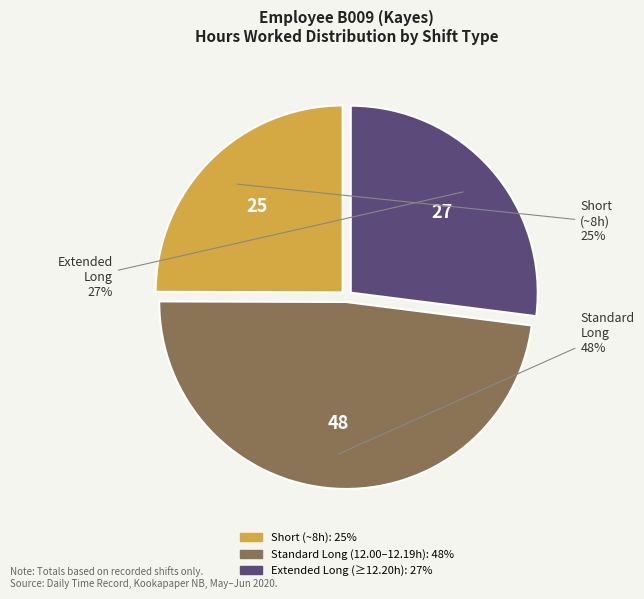

To the nearest percent, what is the difference between the largest and smallest slice percentages?

23%